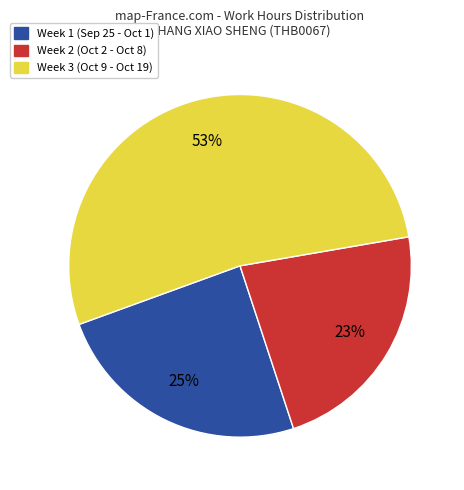

Does any single category account for the majority?

Yes